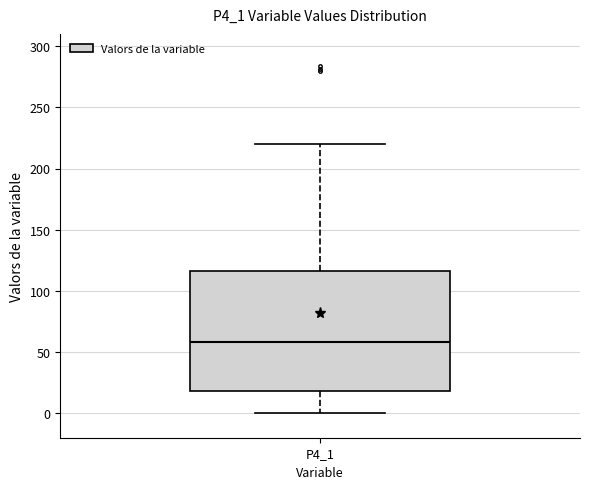

Transcribe this box plot: give where the median line is, the range the box spans, and where the two whiskers end, as read against the y-axis. The values are not printed on the chart, so give them approximately, as read against the axis.

median 60, box 20 to 115, whiskers 0 to 220